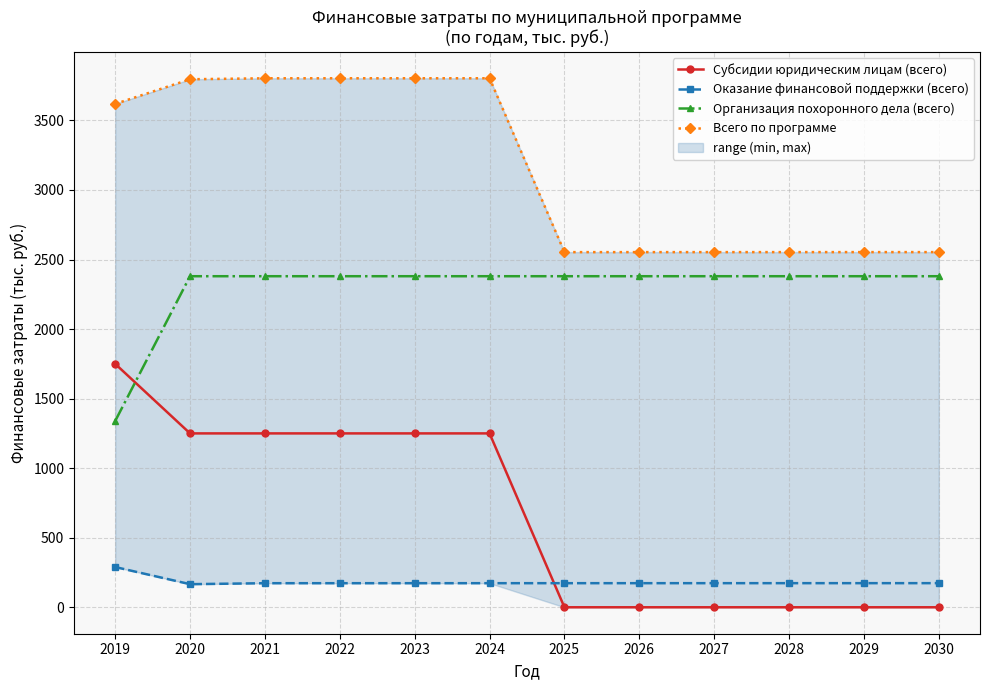

What is the value of the Субсидии юридическим лицам (всего) point at the 5th from the left?

1250.0